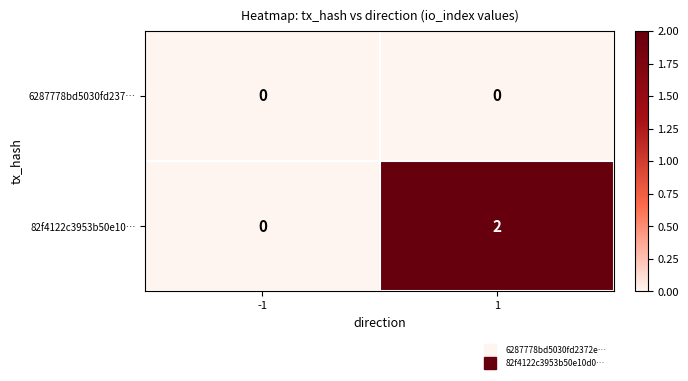

Which series changed the most between -1 and 1?

82f4122c3953b50e10…